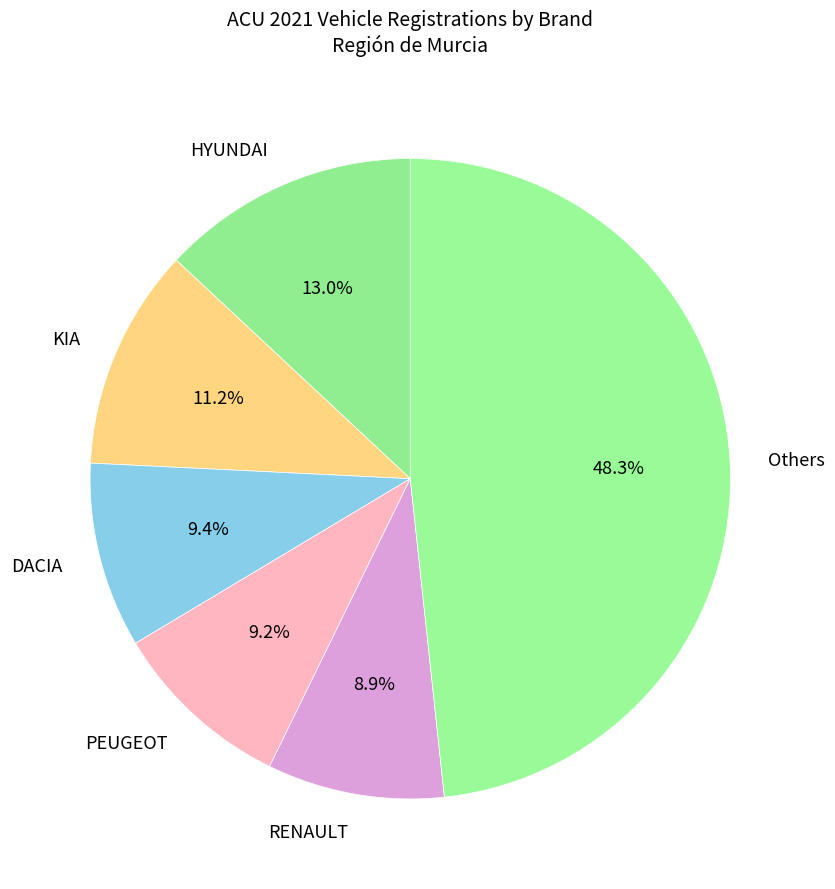

Approximately how many times larger is the value at PEUGEOT compared to HYUNDAI?

0.7